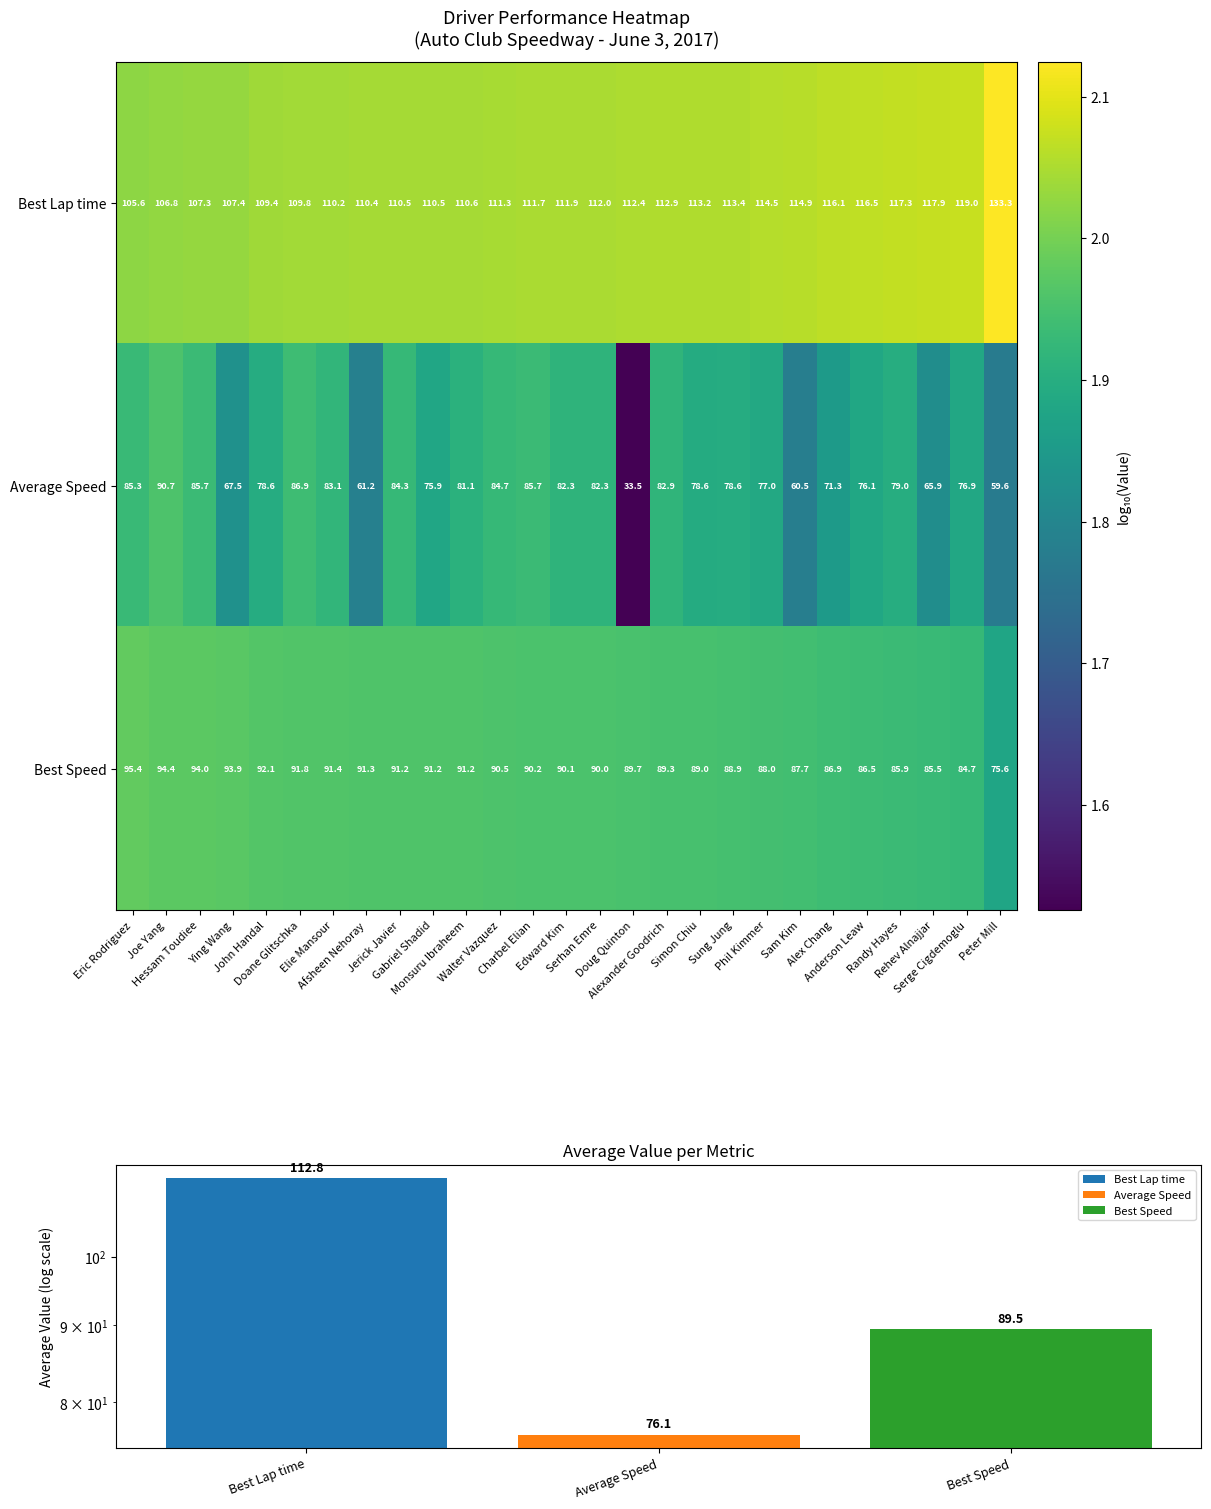

List the series in order of their overall mean, lowest first.

Average Speed, Best Speed, Best Lap time